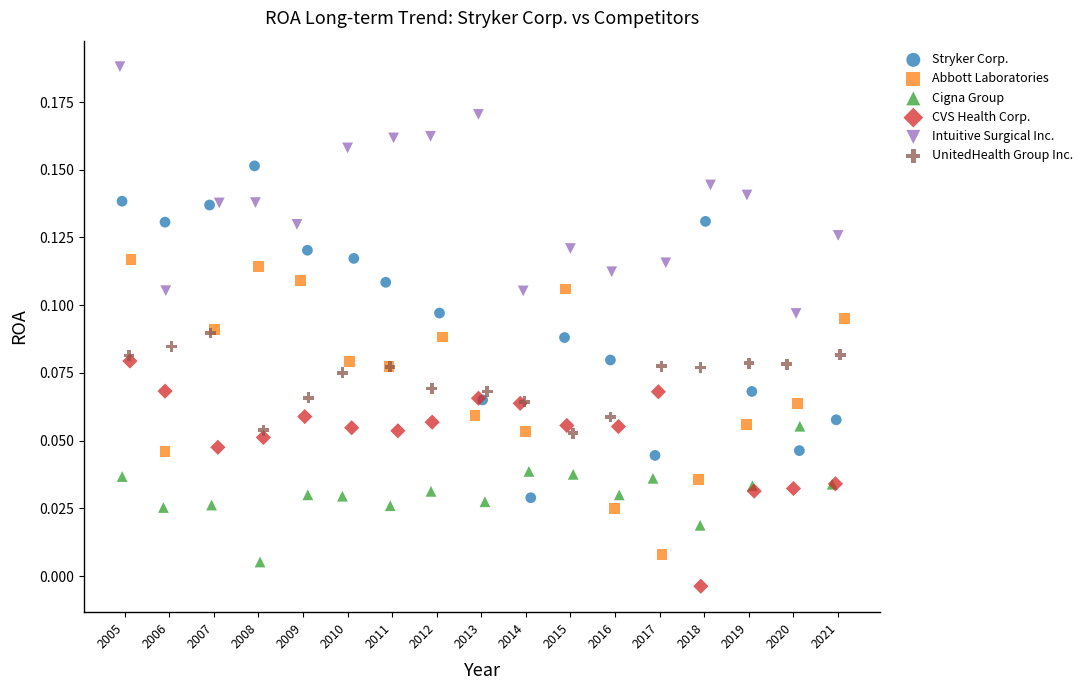

Which series contains the highest Y value?

Intuitive Surgical Inc.